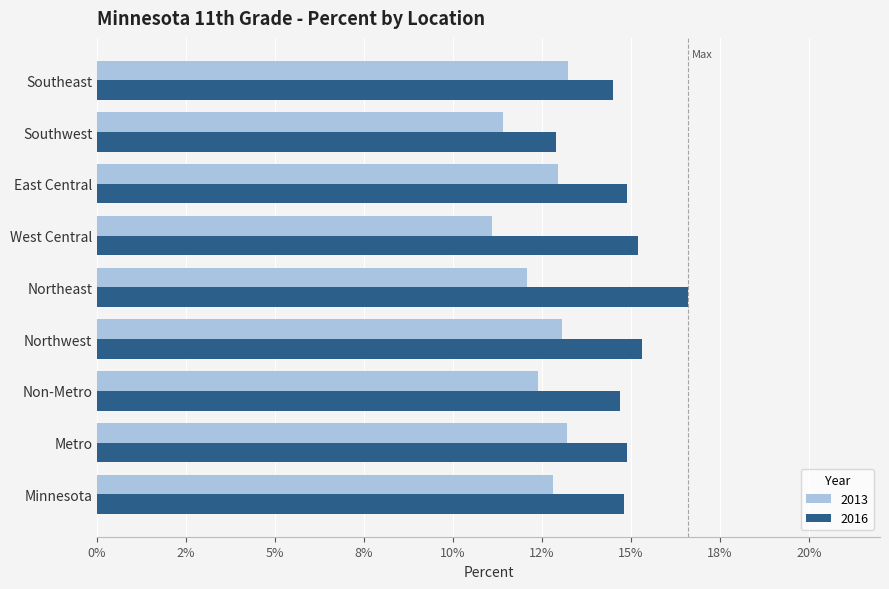

Between Northeast and West Central, which is larger?

Northeast